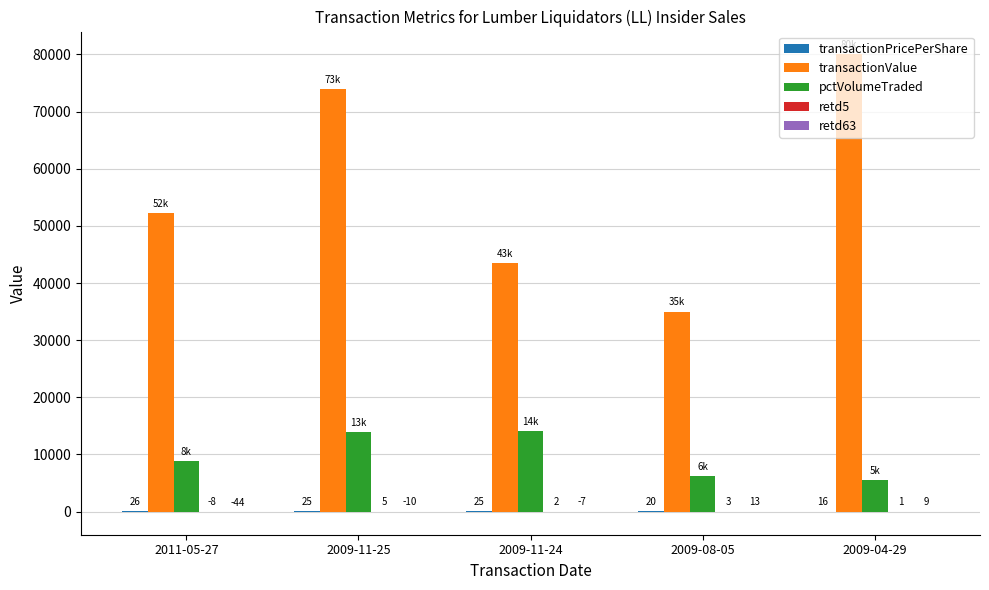

How many series are shown in this chart?

5